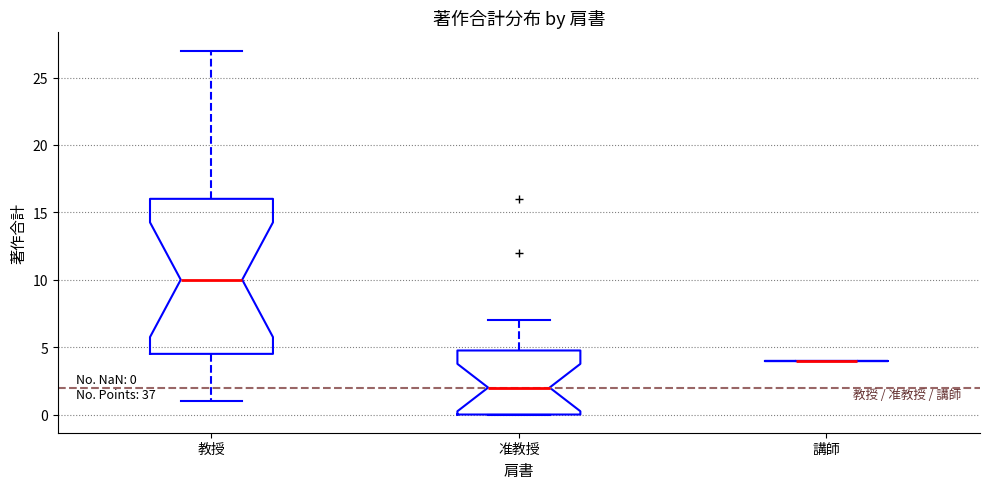

Comparing the boxes themselves (not the whiskers), which one is the tallest?

教授